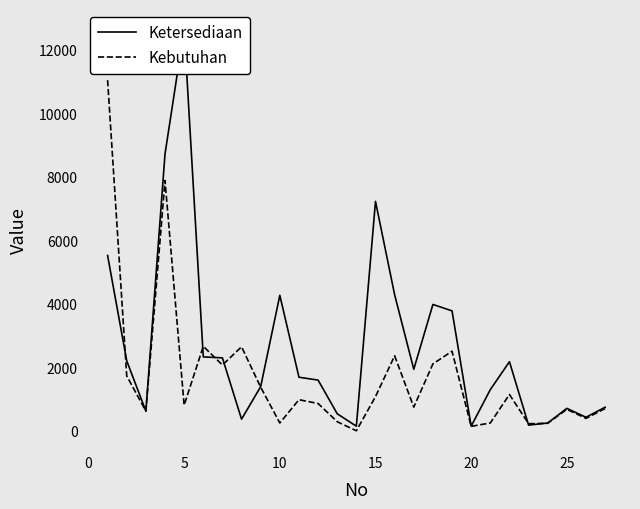

The value of Kebutuhan at 5 is 1337.5. True or false?

False